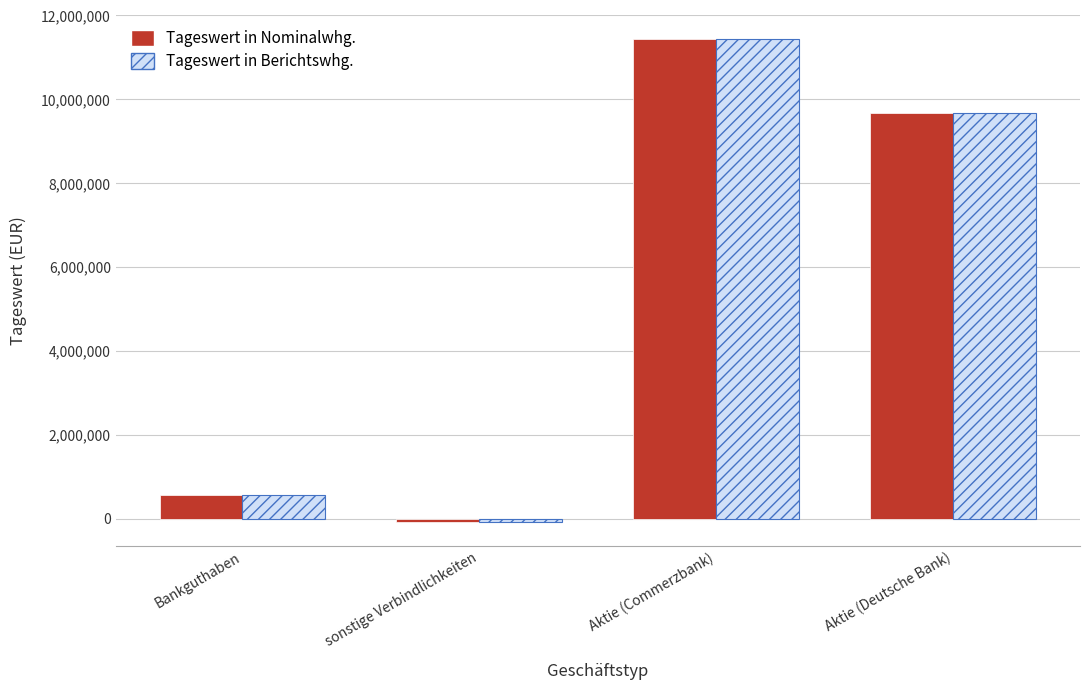

At which label does Tageswert in Nominalwhg. first exceed 9682835?

Aktie (Commerzbank)